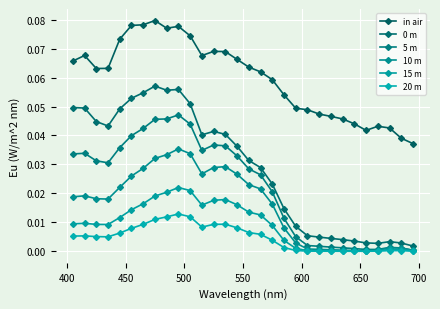

True or false: 0 m and 15 m cross at least once.

False